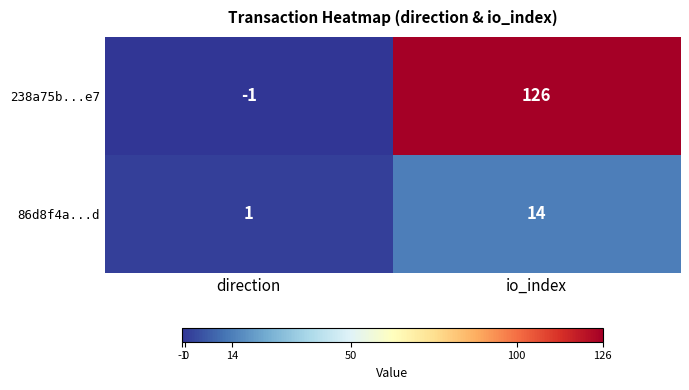

Which series changed the most between direction and io_index?

238a75b...e7